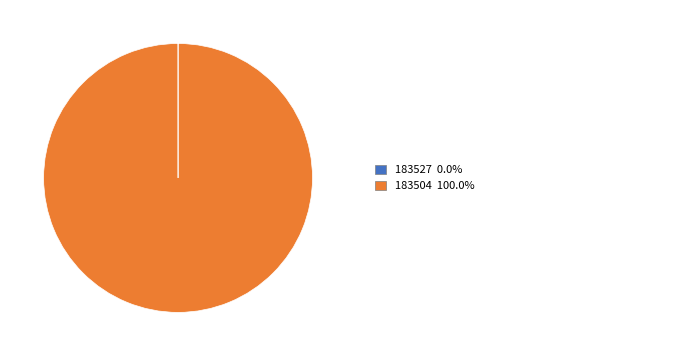

Does any single category account for the majority?

Yes